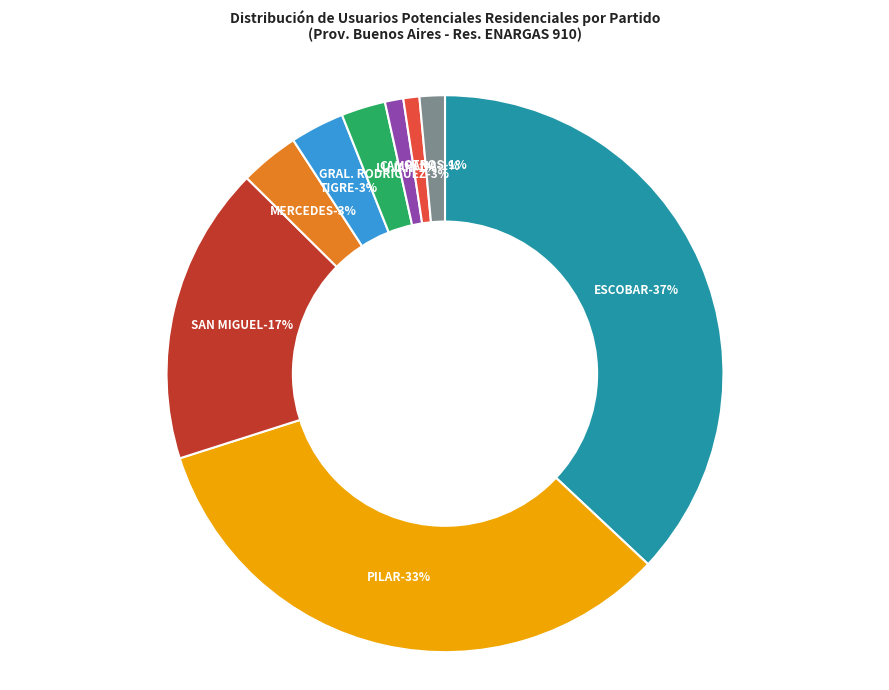

Combined, what portion of the pie is ITUZAINGO and MORON?

0.5%